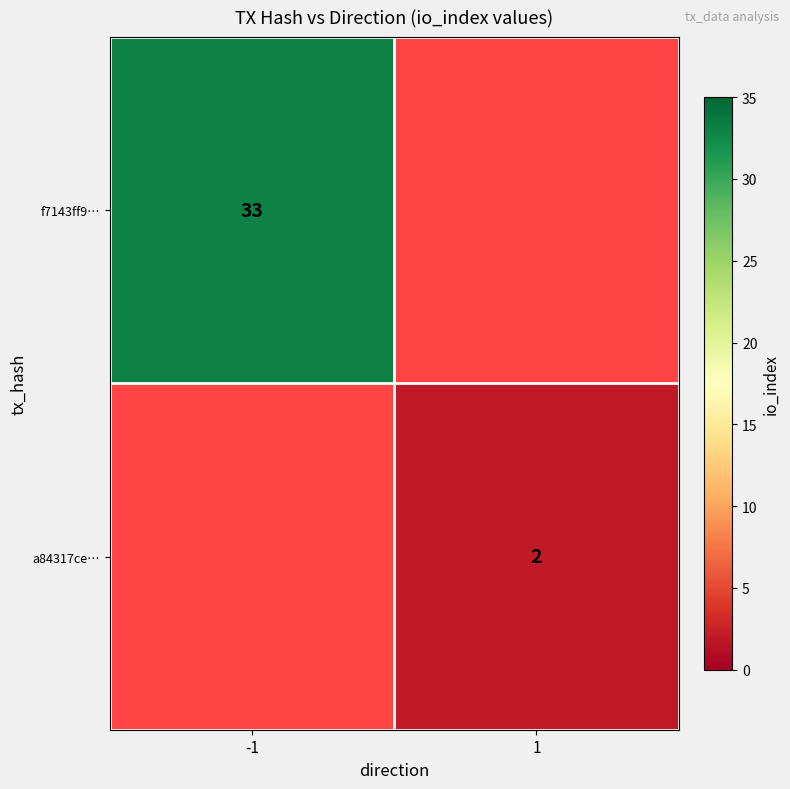

Is the value of a84317ce… at 1 greater than the value of f7143ff9… at -1?

No